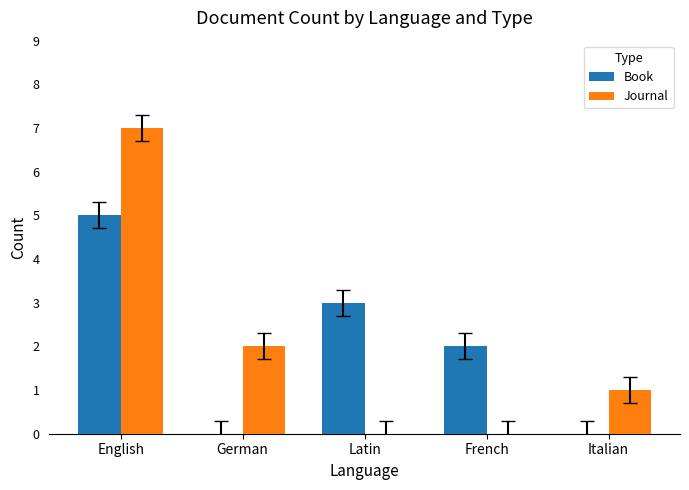

What is the sum of the Journal values at English and French?

7